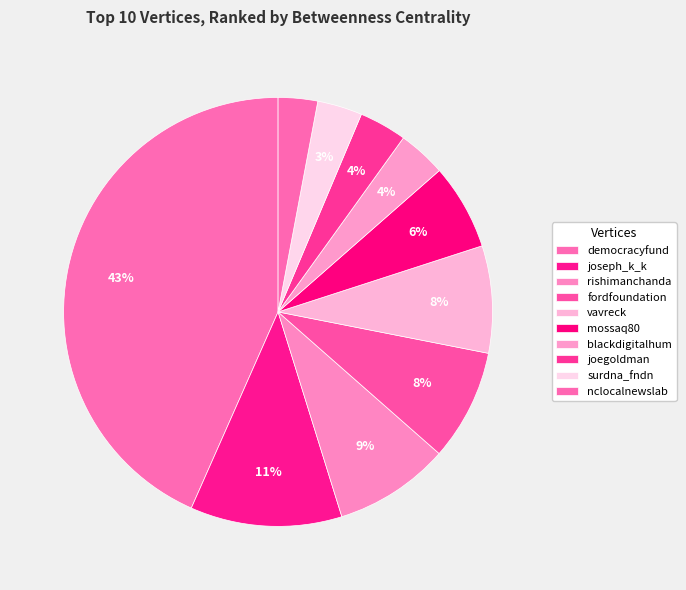

How many slices are in this pie chart?

10